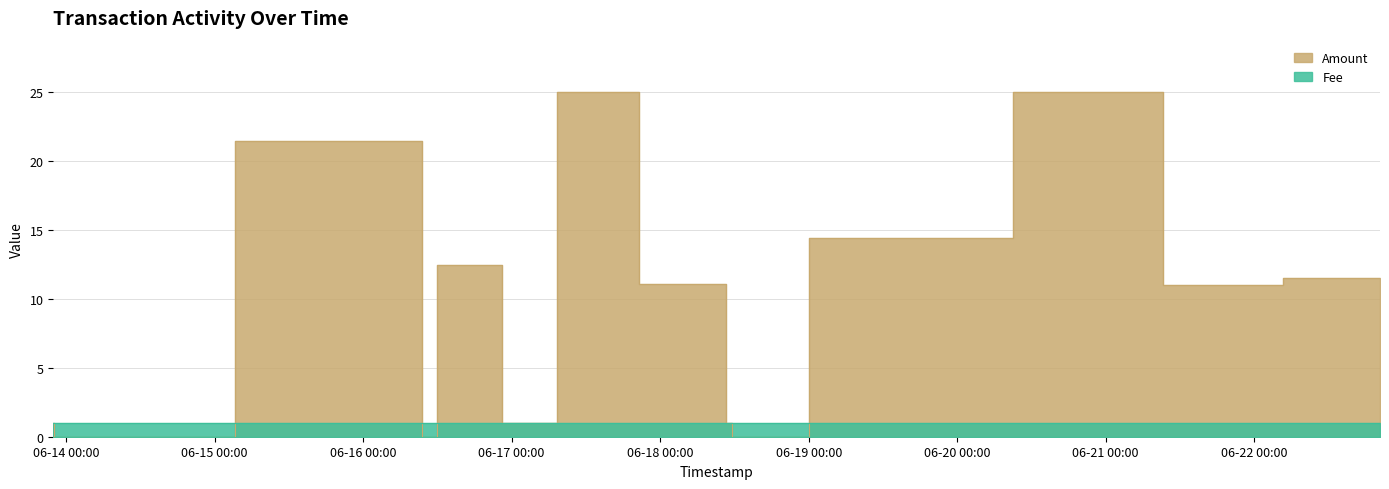

At which category does the data reach its first local valley?

2017-06-13 21:59:33